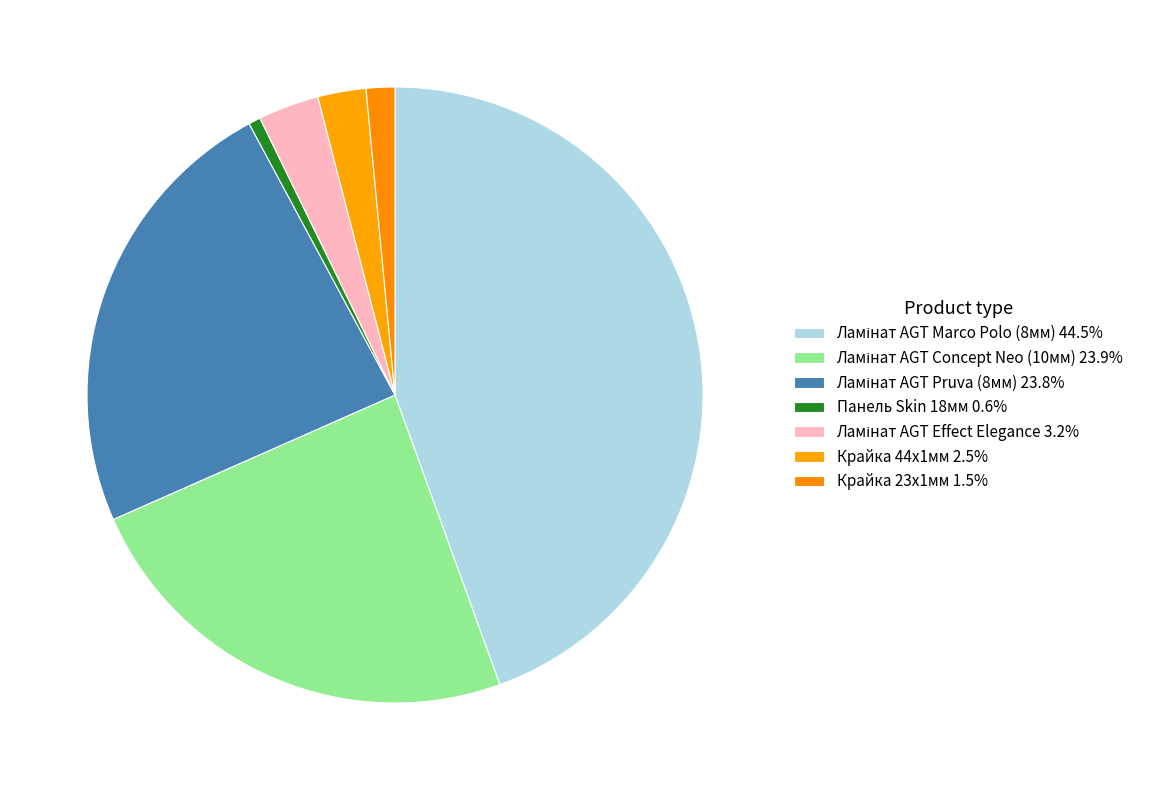

Count the number of slices in the pie.

7